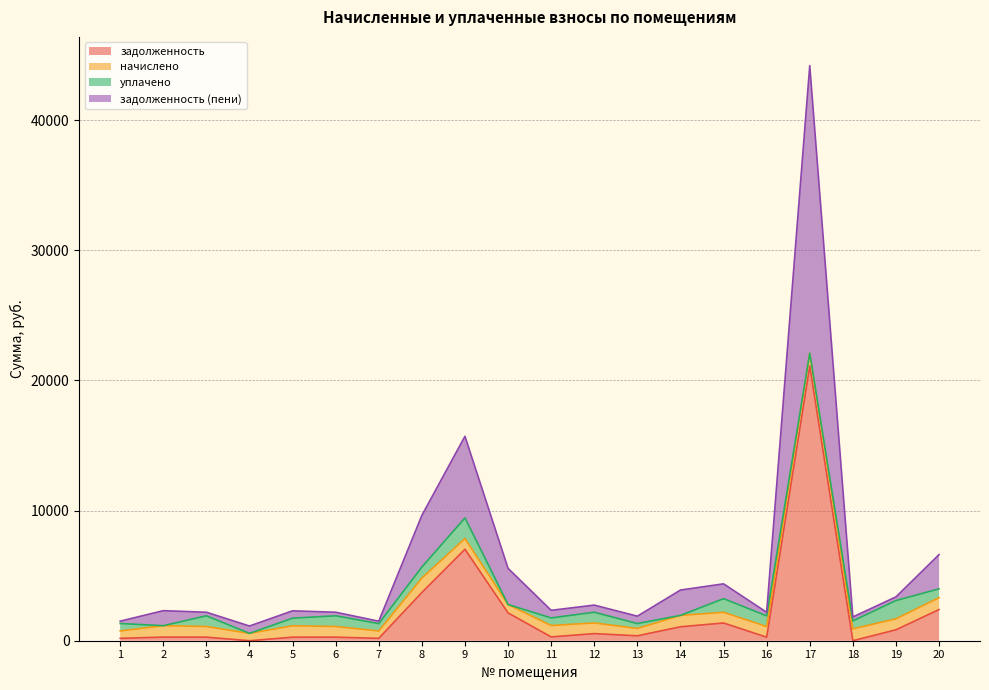

What is the maximum value for задолженность?

21109.0